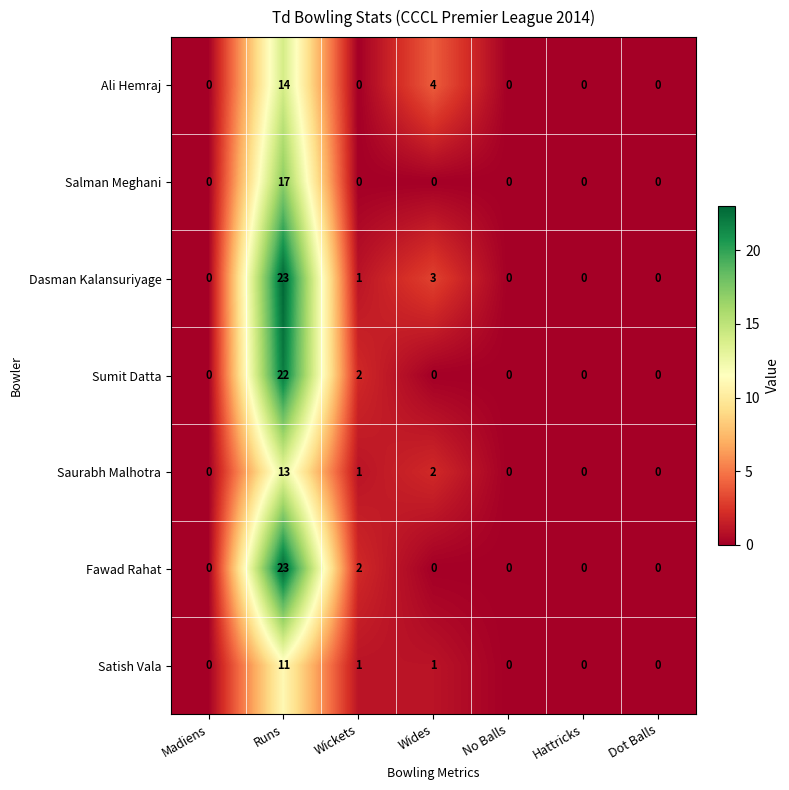

At which label does Salman Meghani reach its minimum?

Madiens